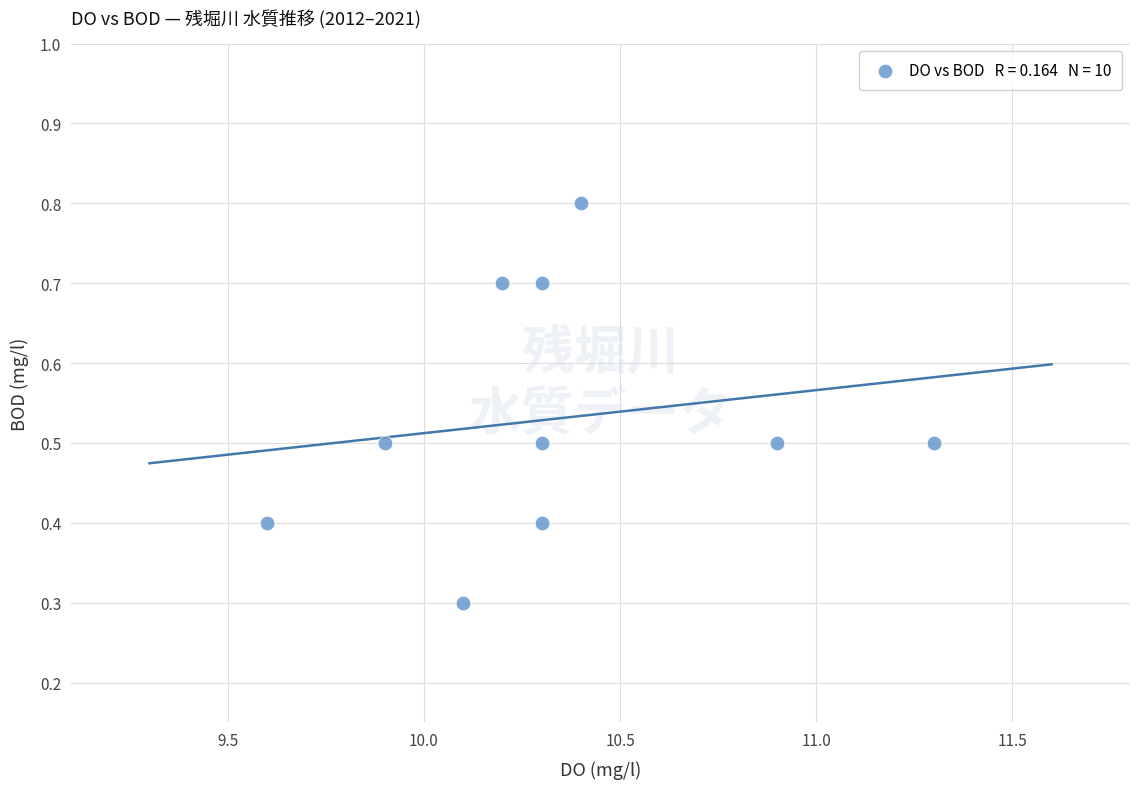

What is the range of Y values (max minus min)?

0.5